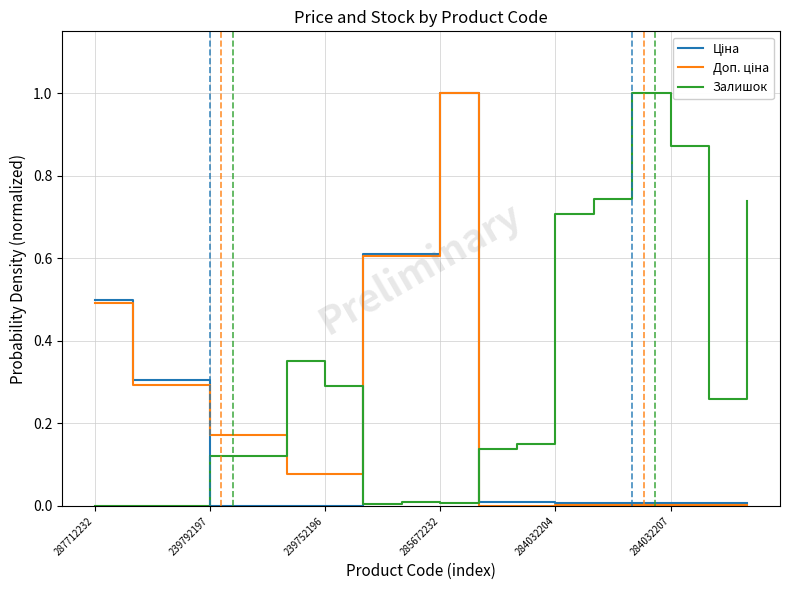

Which series has the largest total across all categories?

Залишок